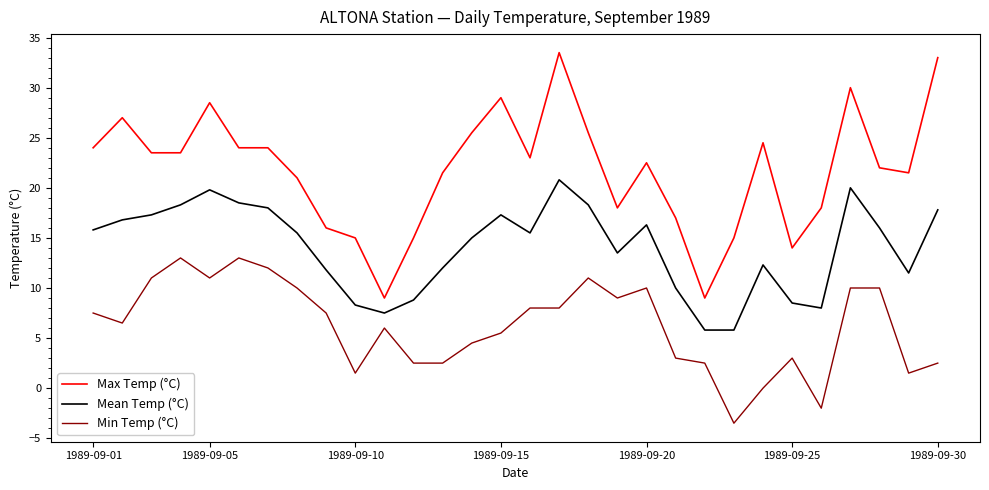

Which series has the widest spread of values?

Max Temp (°C)